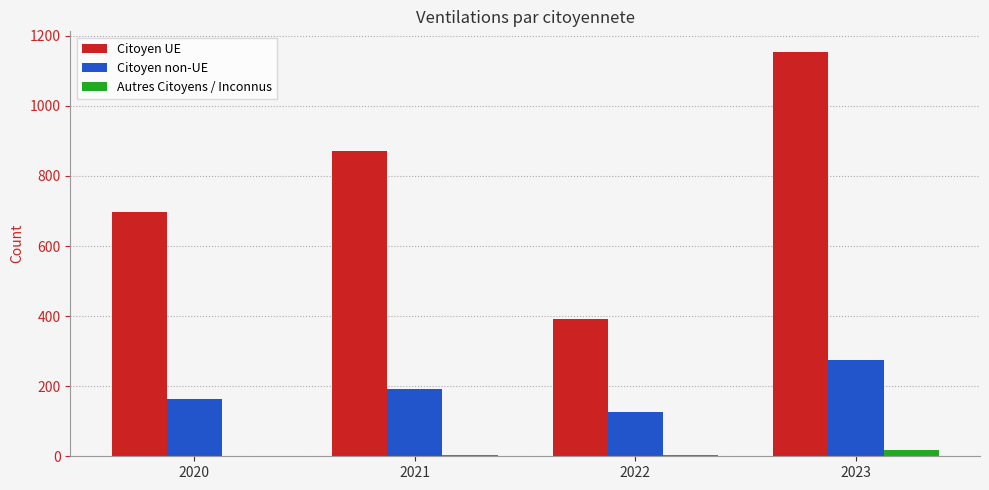

Are the bars horizontal?

No